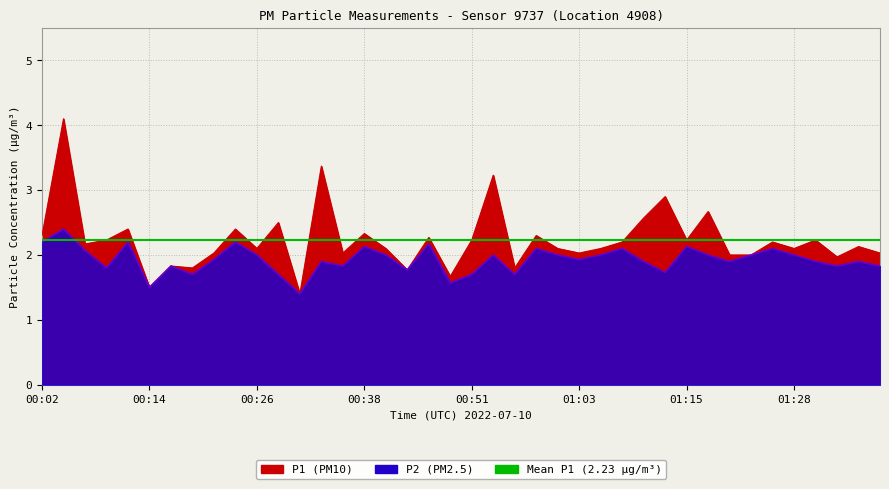

Is the value of P1 at 00:29 greater than the value of P2 at 00:31?

Yes